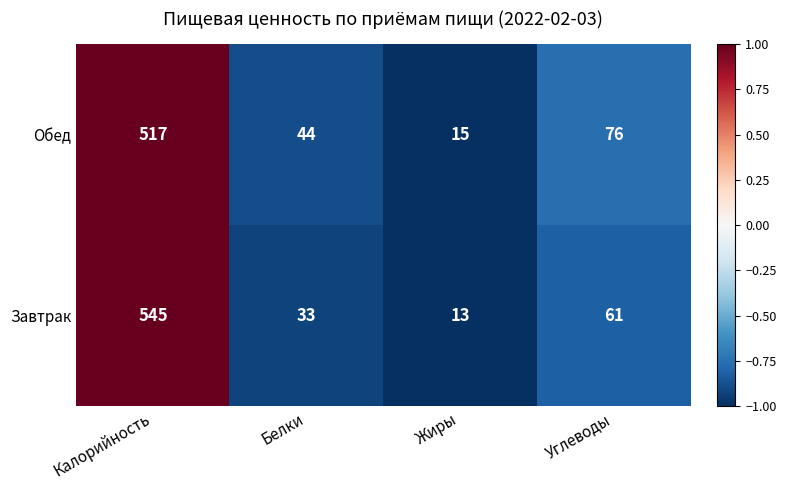

Reading left to right, what are all the values shown in this chart?

Обед: Калорийность=517	Белки=44	Жиры=15	Углеводы=76
Завтрак: Калорийность=545	Белки=33	Жиры=13	Углеводы=61